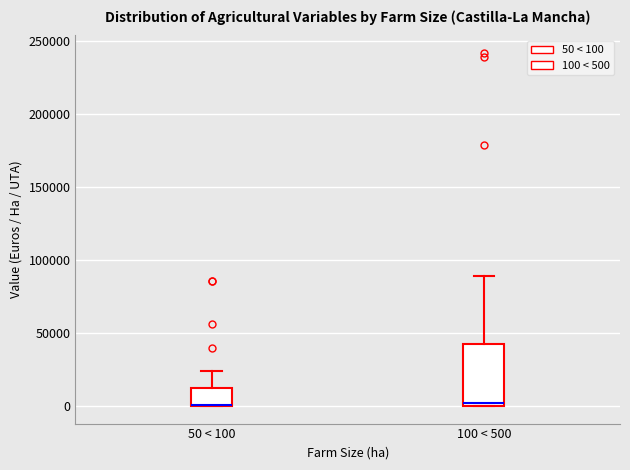

Where does the upper whisker of the box for 100 < 500 end on the y-axis? The values are not printed on the chart, so give them approximately, as read against the axis.

90000